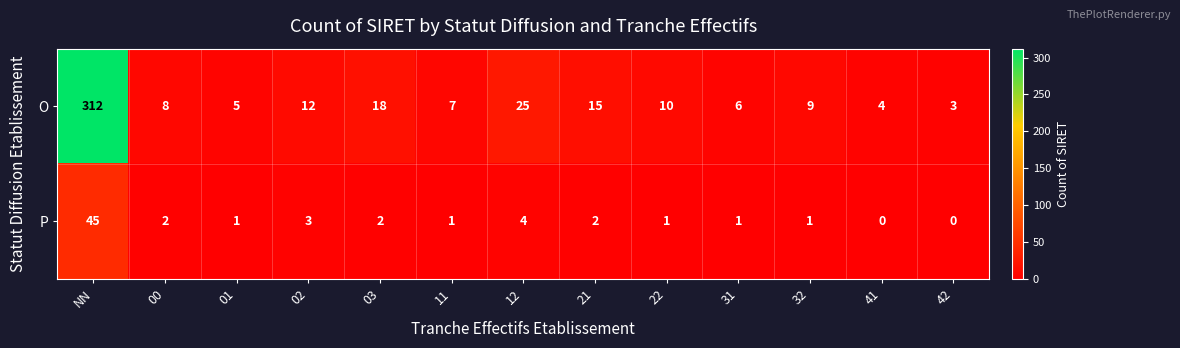

Which series changed the most between 11 and 12?

O